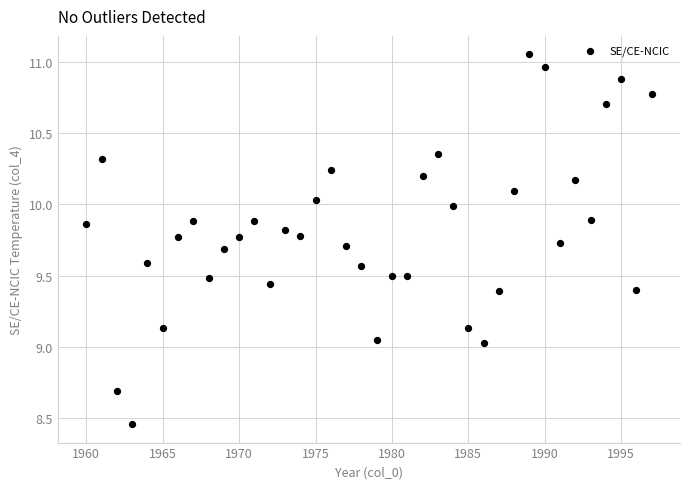

What is the range of Y values (max minus min)?

2.6